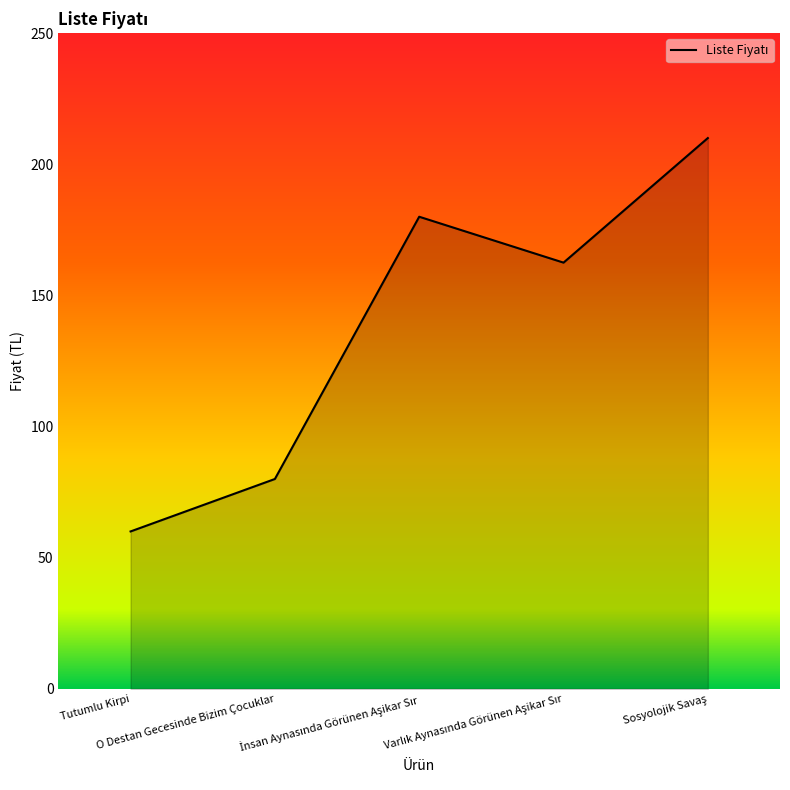

What is the sum of all values?

692.5